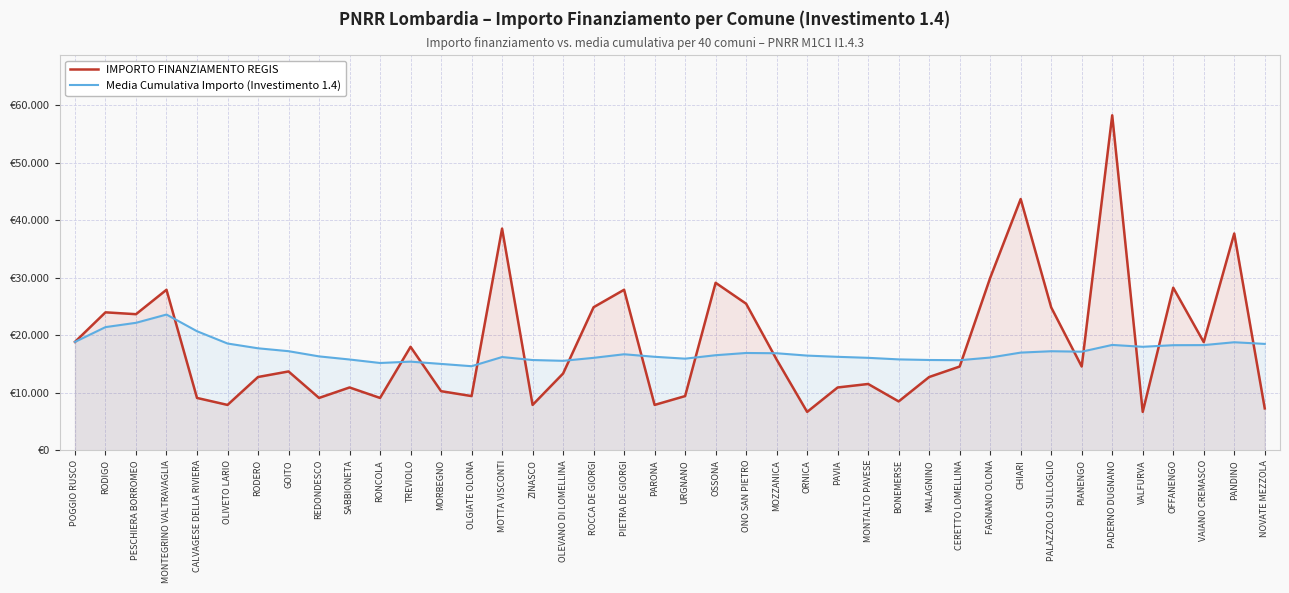

The value of Media Cumulativa Importo (Investimento 1.4) at RODIGO is 32016.4. True or false?

False